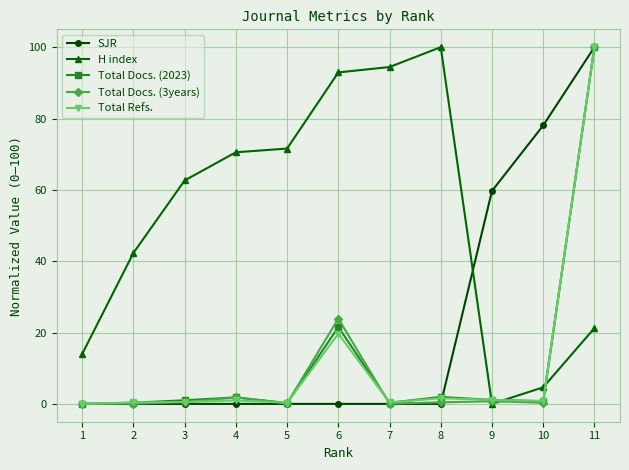

What is the sum of all H index values?

574.4